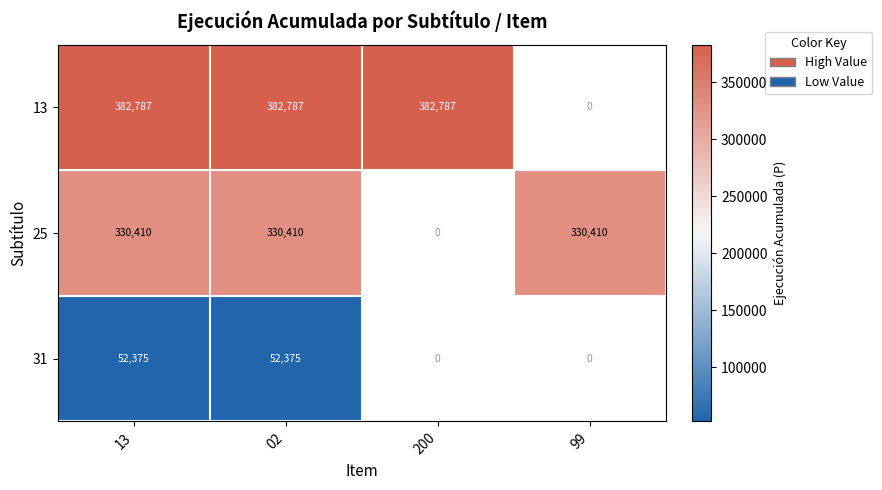

Count the number of categories in the chart.

4